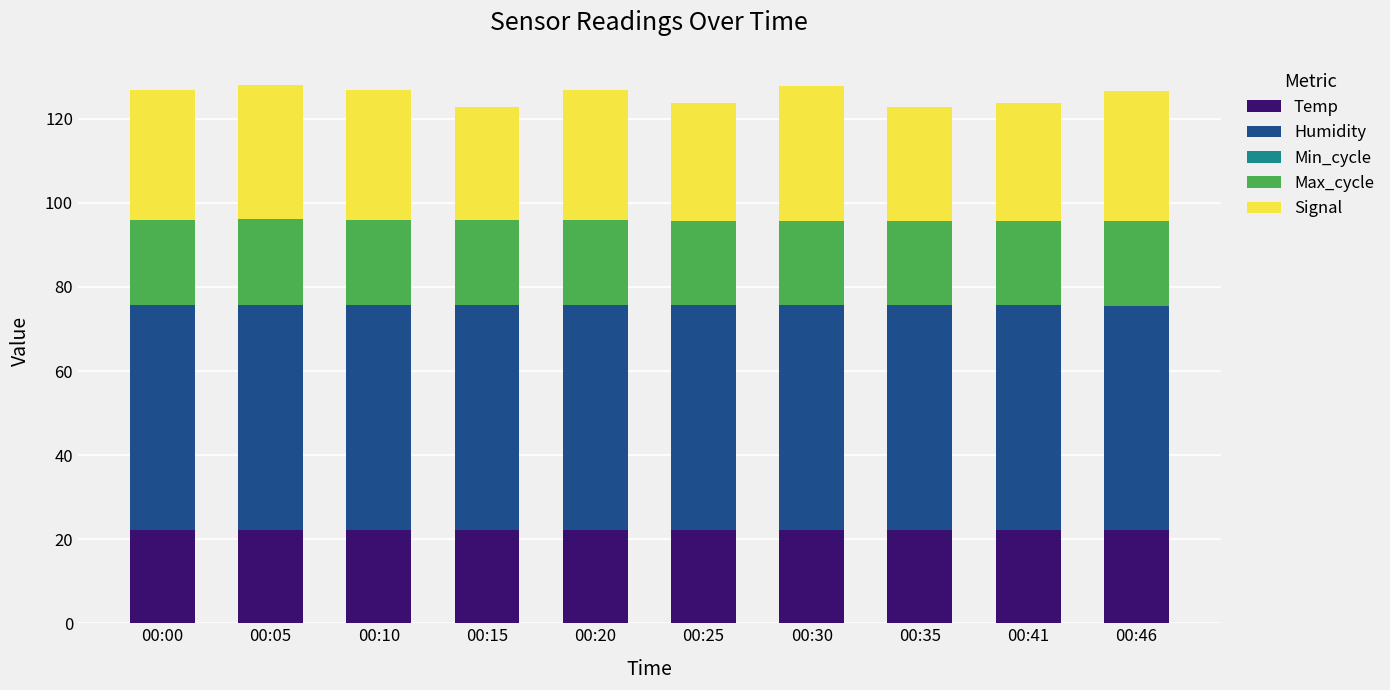

True or false: Temp has a value of 22.2 at 00:30.

True